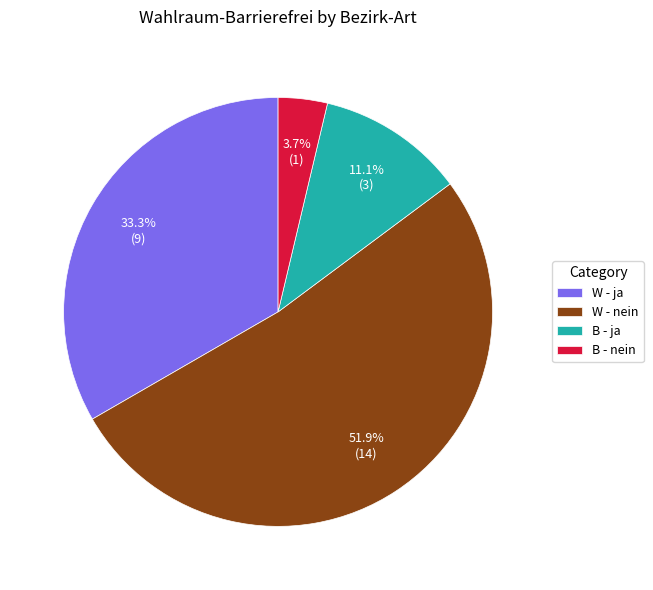

What portion of the pie excludes W - nein?

48.1%